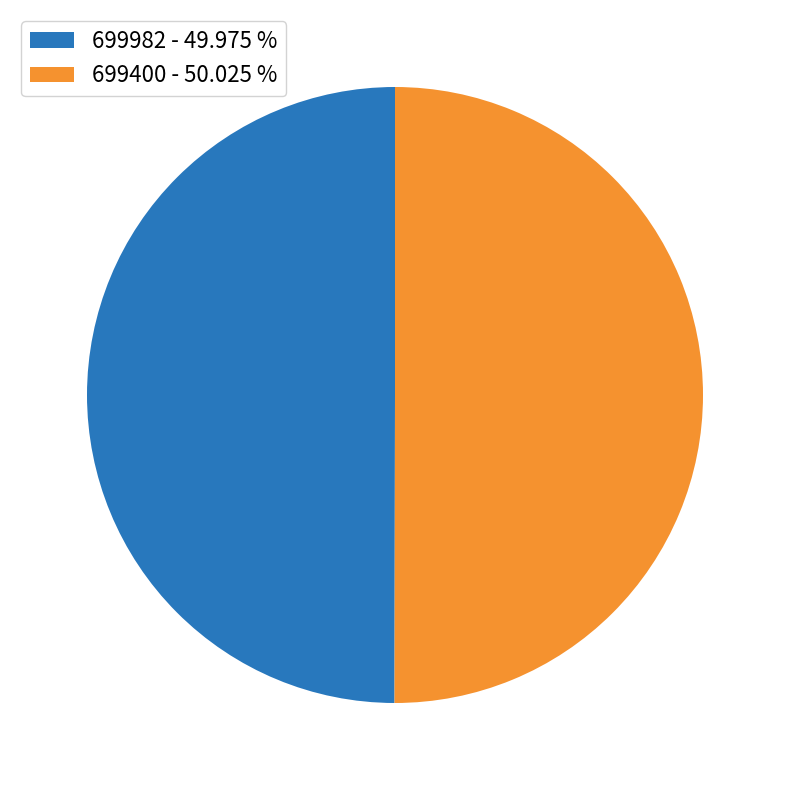

Combined, do 699400 - 50.025 % and 699982 - 49.975 % account for over 50%?

Yes